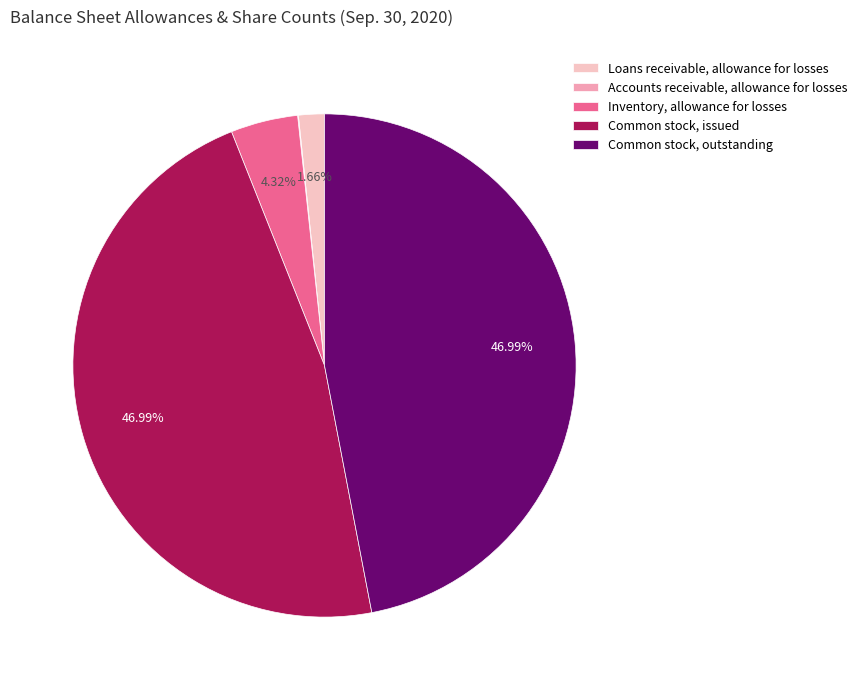

Is there a majority slice in this chart?

No